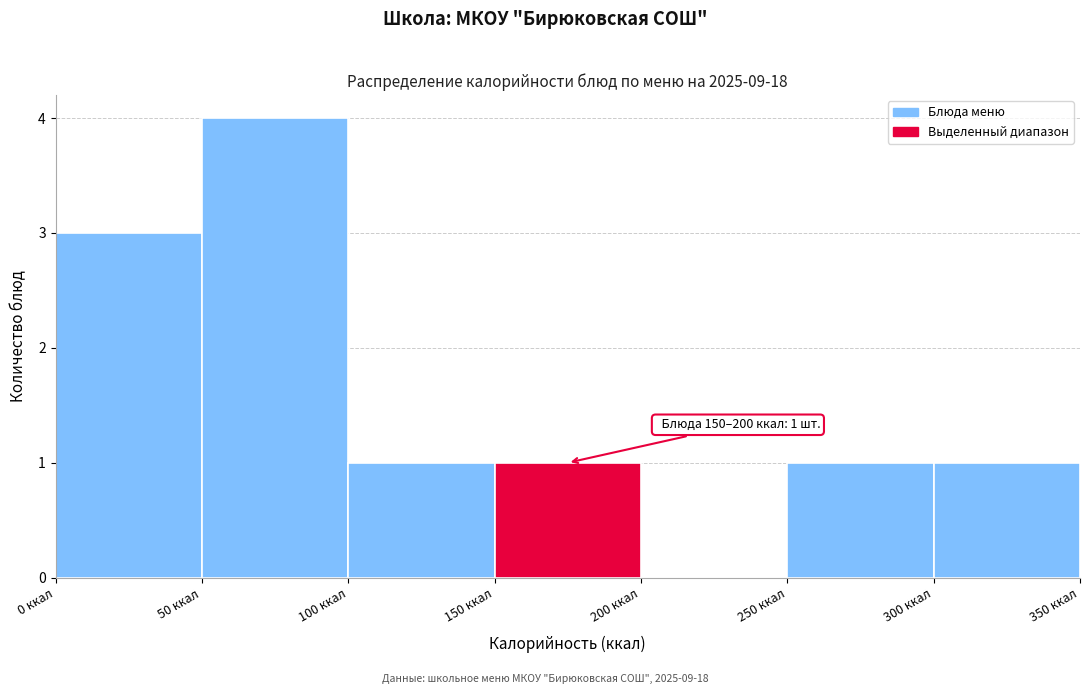

Over which range of the x-axis is the bar tallest?

50 to 100